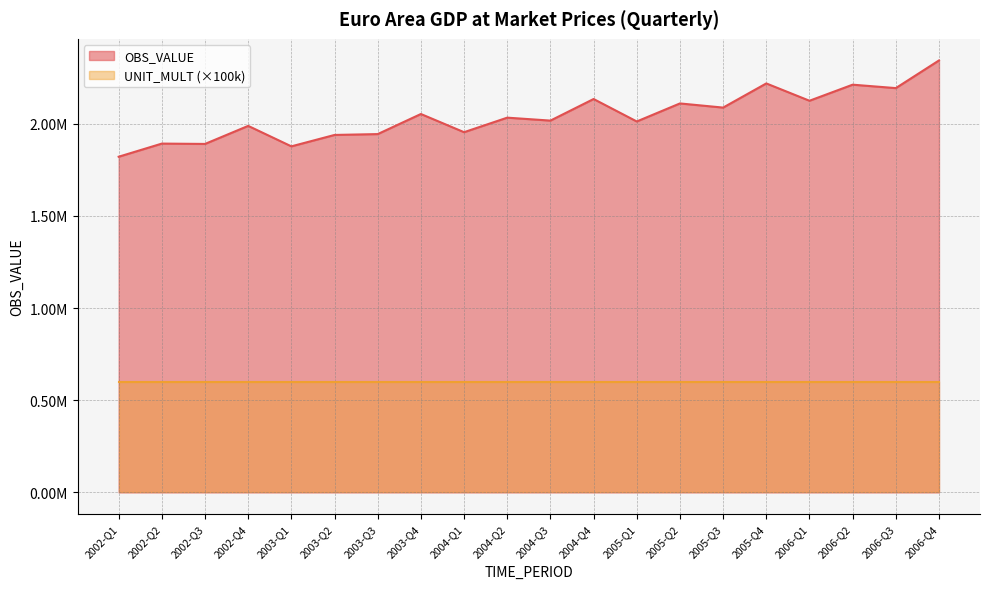

What is the value of the 12th point from the left?

2134244.7